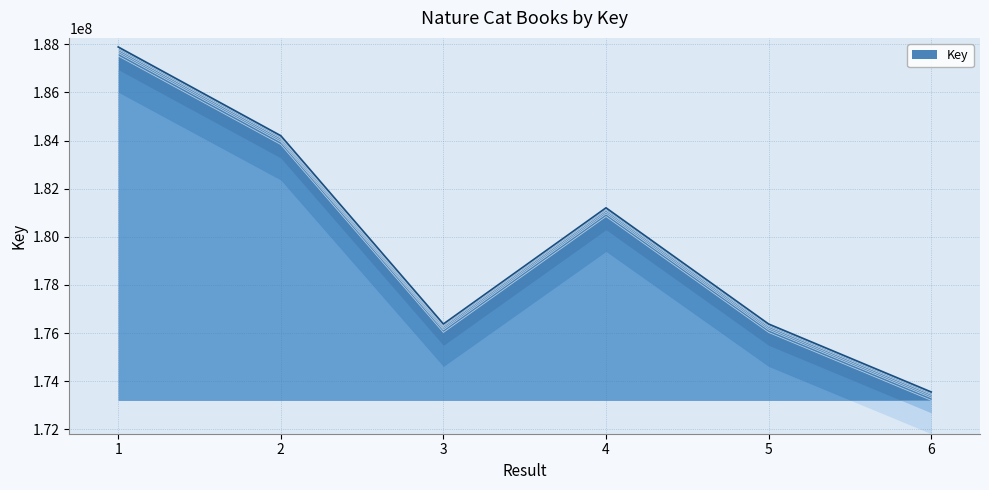

List the labels in order of value, smallest first.

6, 3, 5, 4, 2, 1